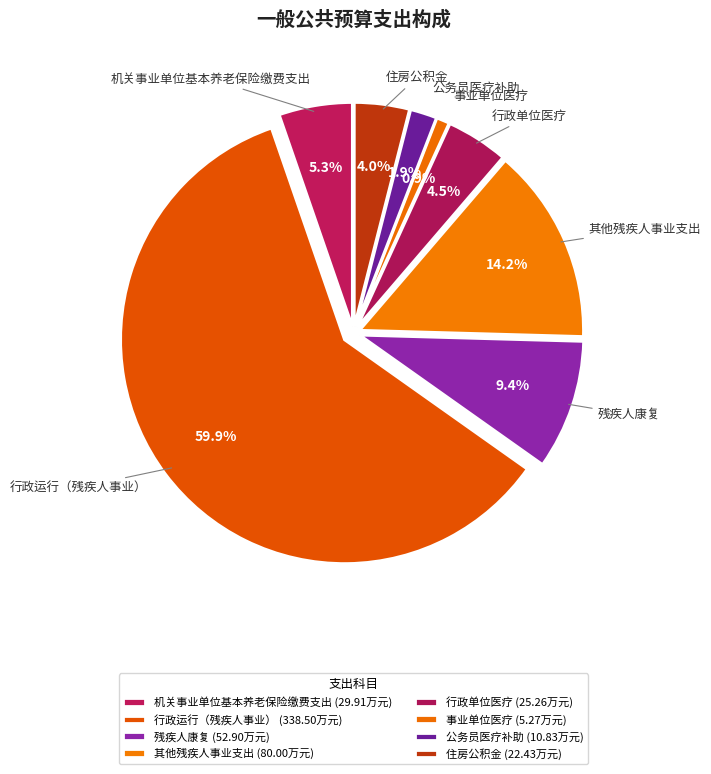

Do 其他残疾人事业支出 and 住房公积金 together represent more than half of the pie?

No